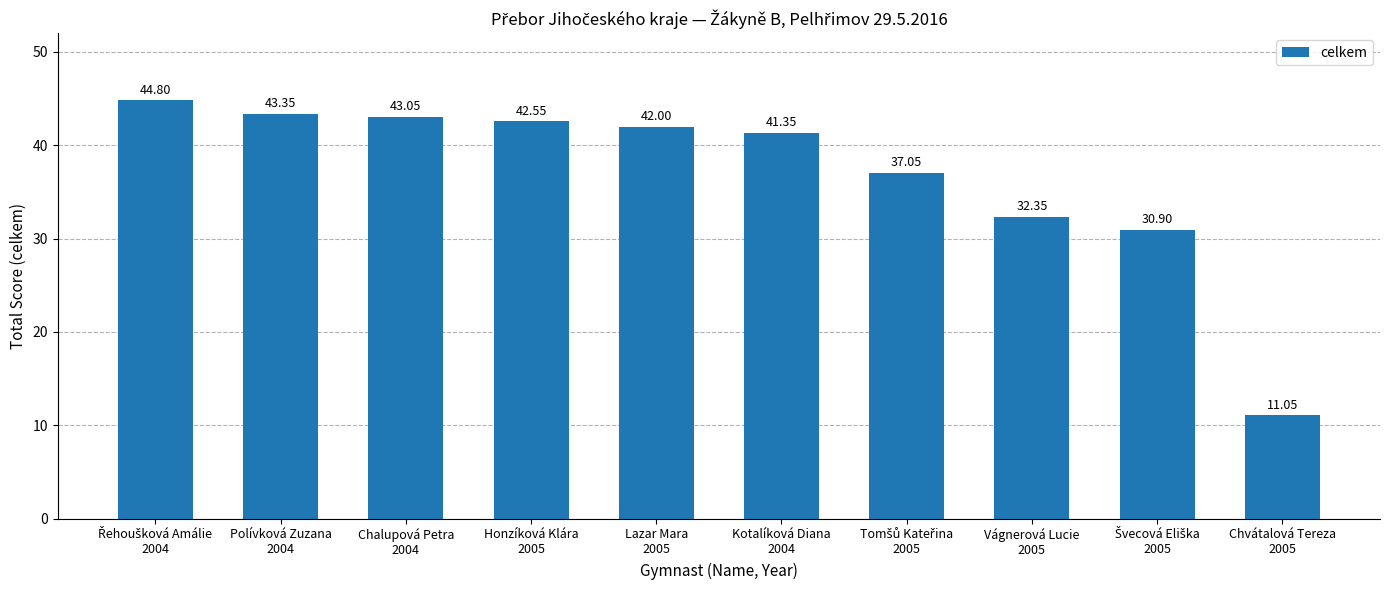

Is it true that the value at Vágnerová Lucie
2005 is 51.1?

False